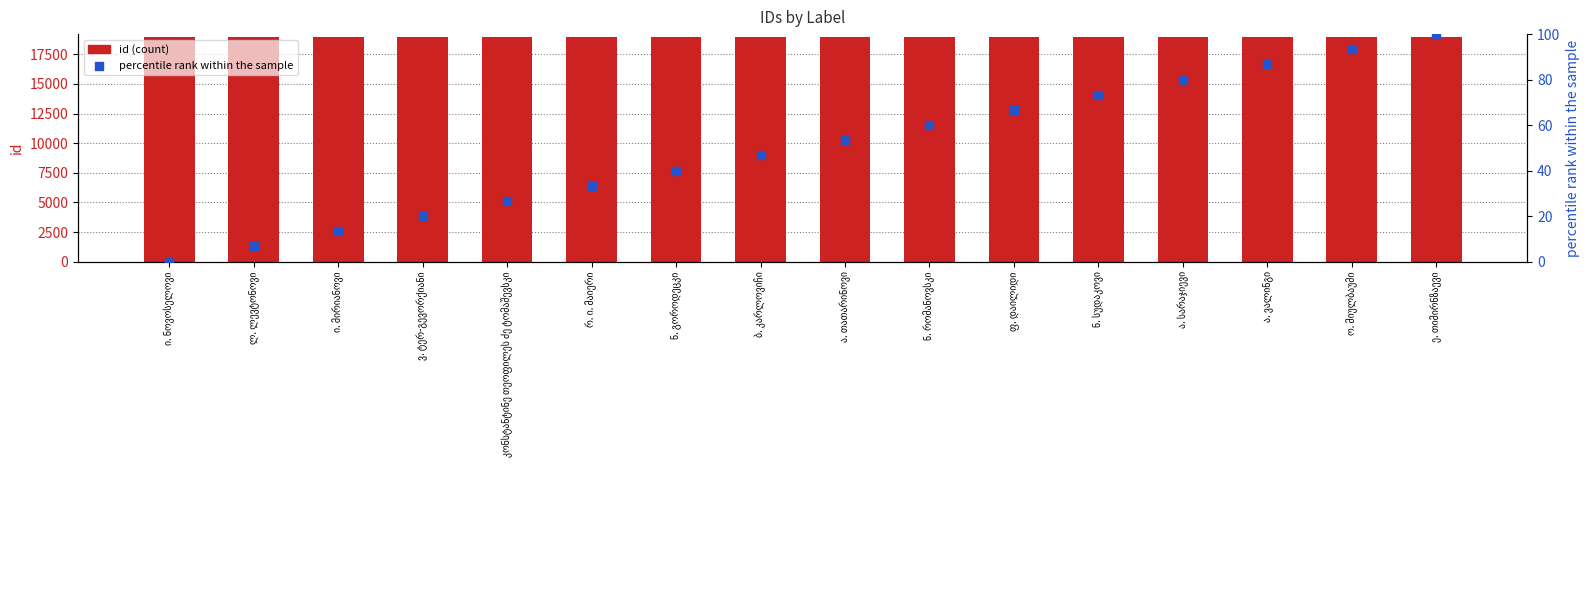

What is the total value across all series at ნ. სუდაკოვი?

19066.3